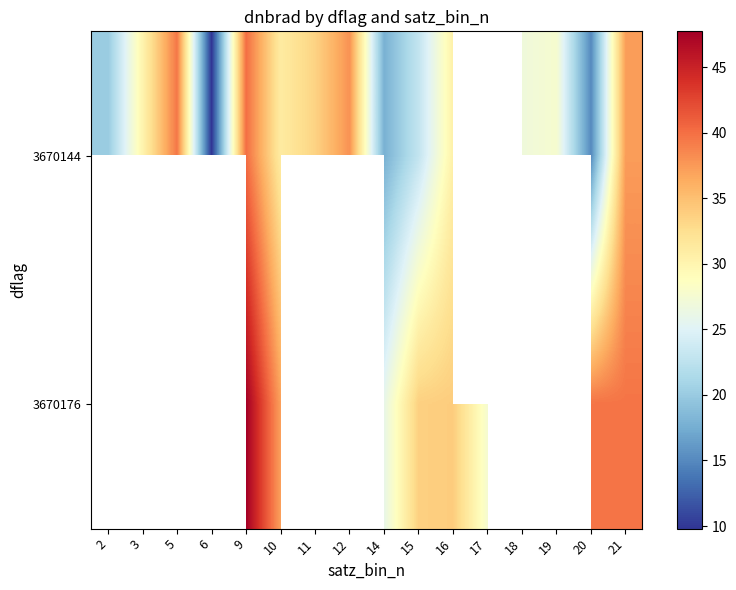

At which category is the sum across all series the highest?

9